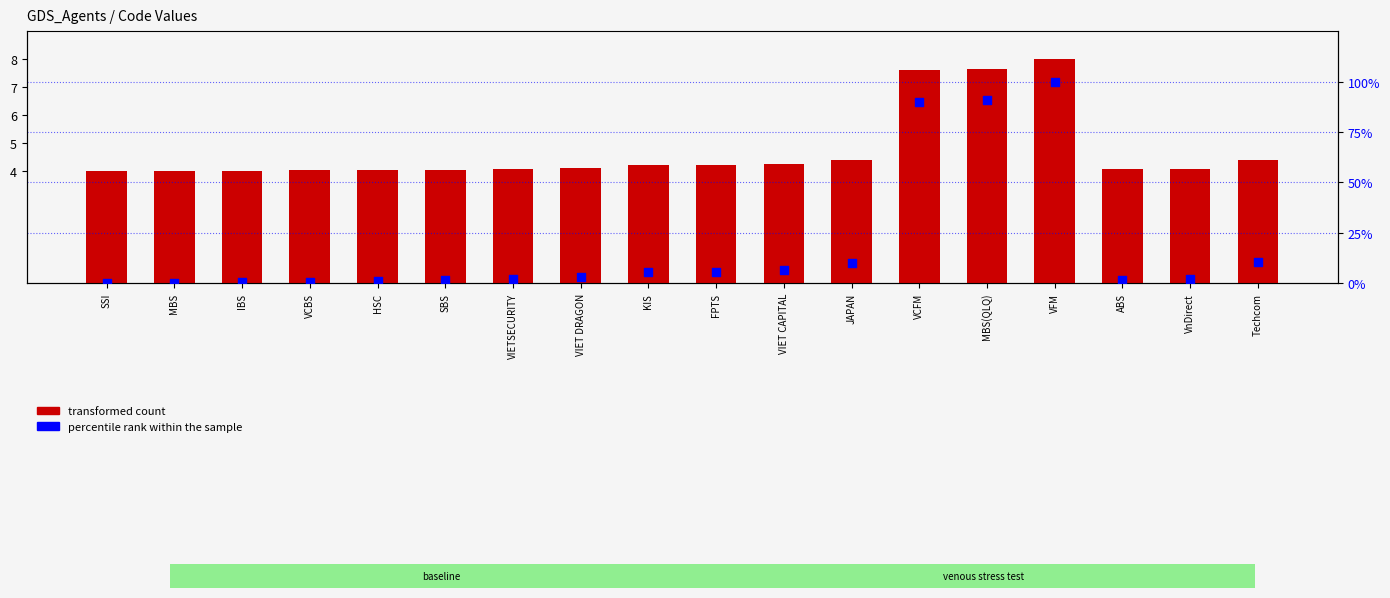

At how many categories does at least one series exceed 58?

3